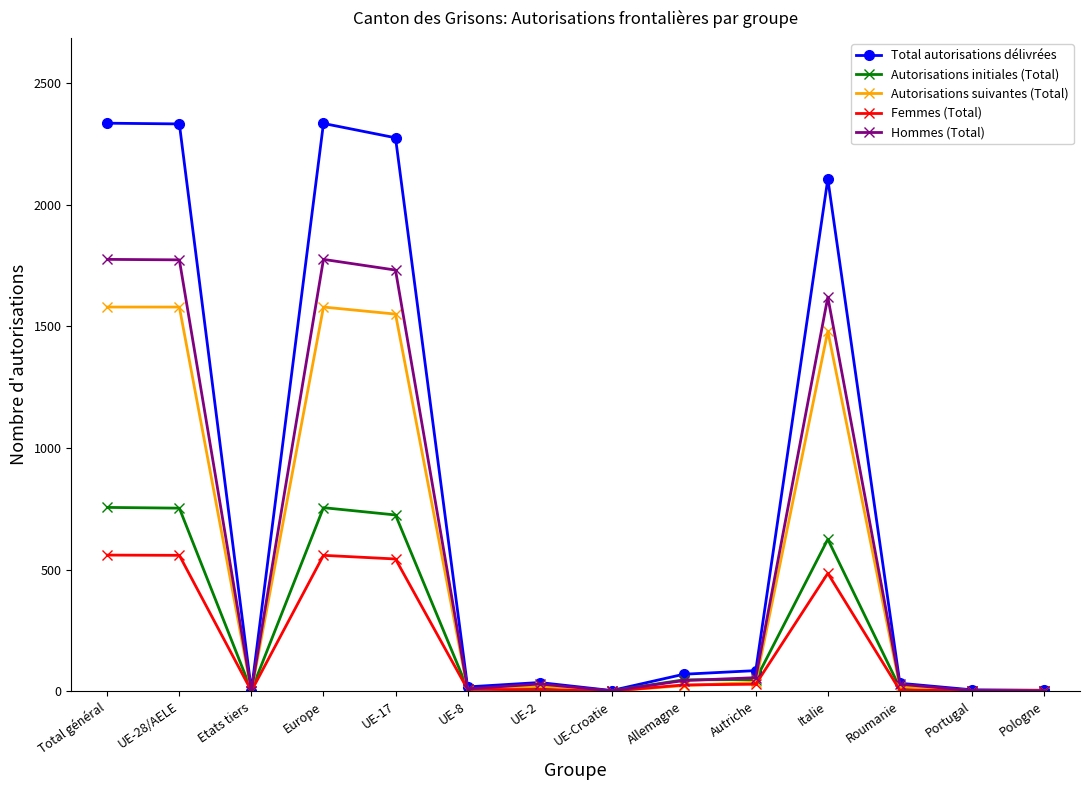

True or false: Total autorisations délivrées has more than 0 interior local peaks.

True